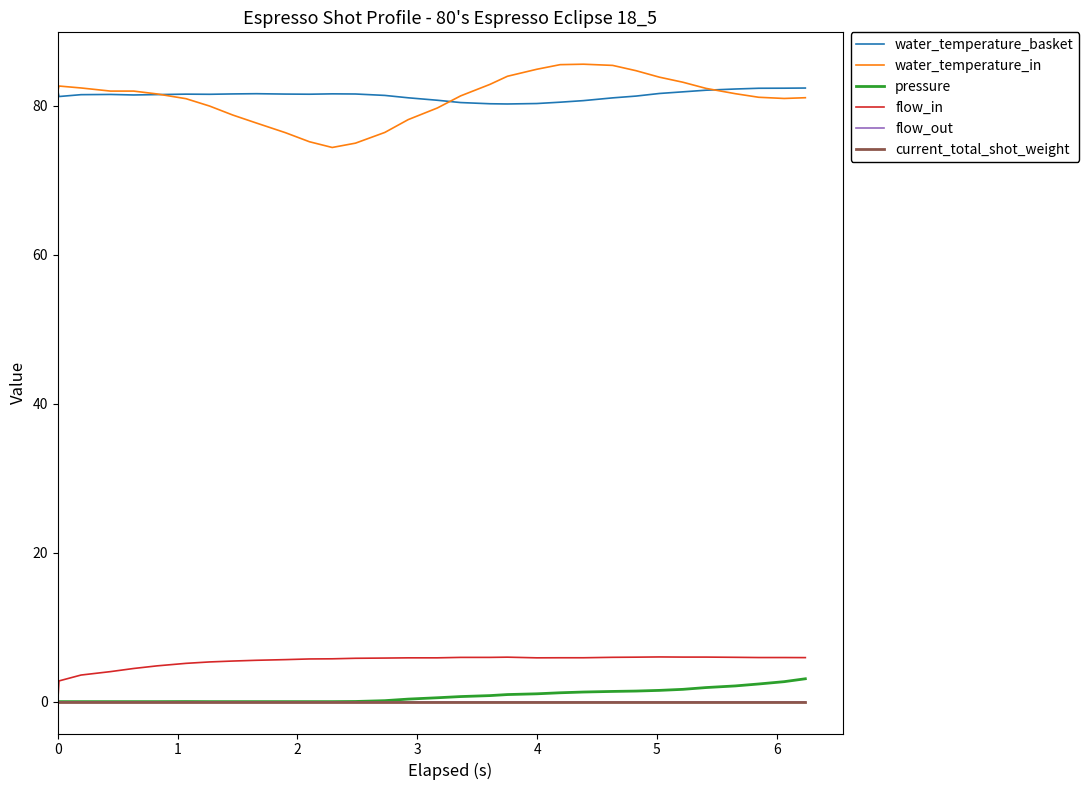

Does the chart display data point markers on the line(s)?

No